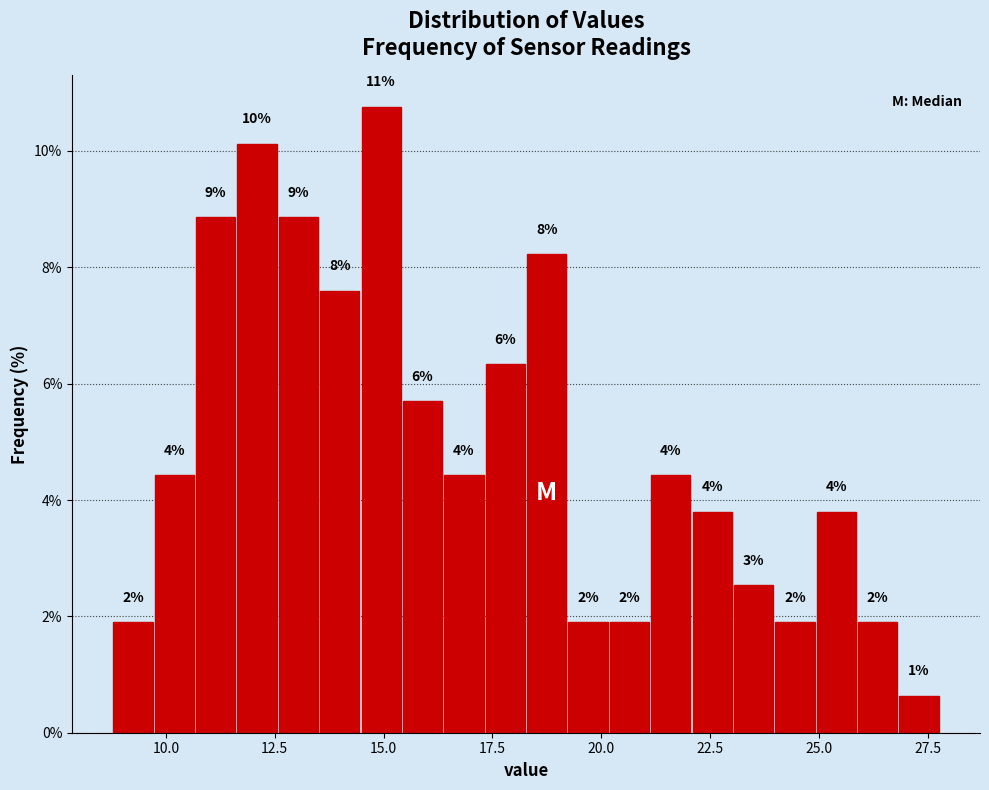

Around what value on the x-axis is the tallest bar? Give the approximate position of its centre, as read against the axis.

15.0